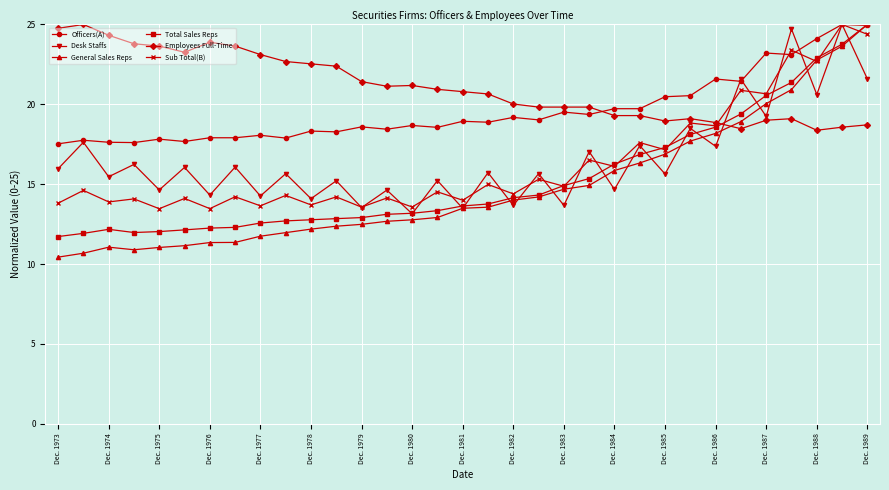

What is the maximum value shown in the chart?

25.0